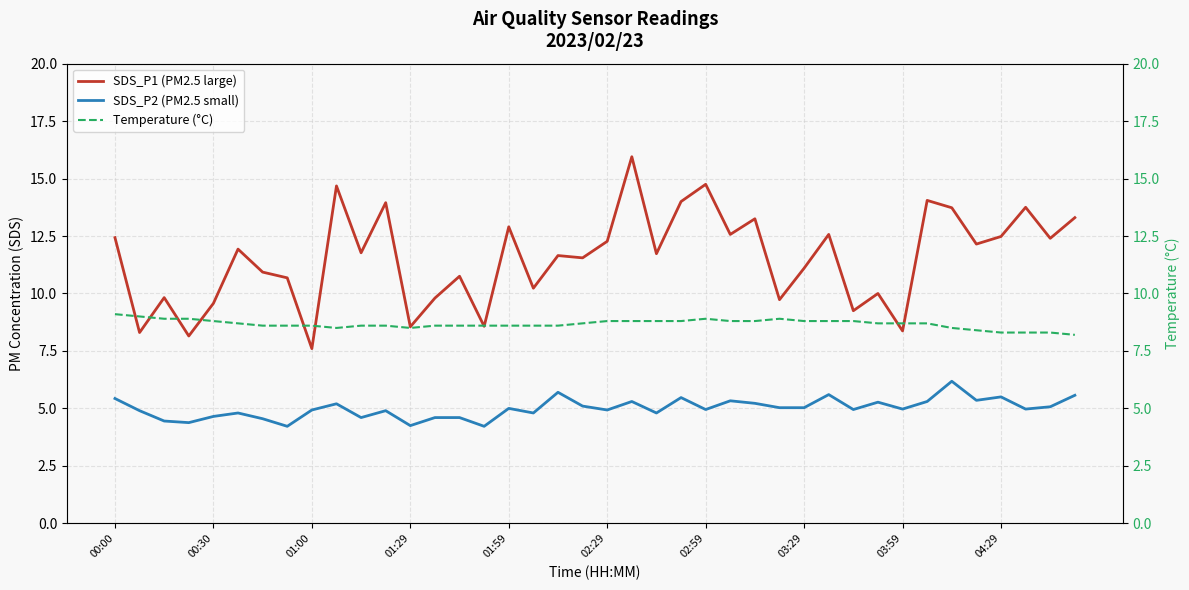

Which series has the largest total across all categories?

SDS_P1 (PM2.5 large)